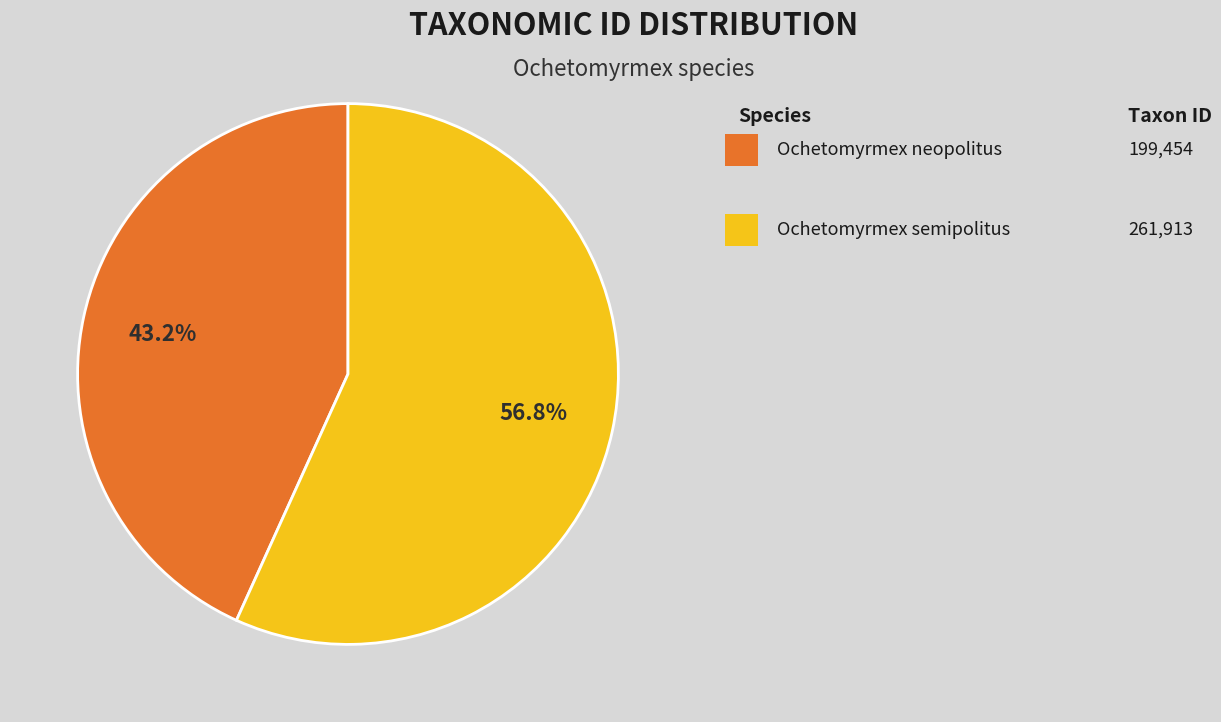

Count the number of slices in the pie.

2